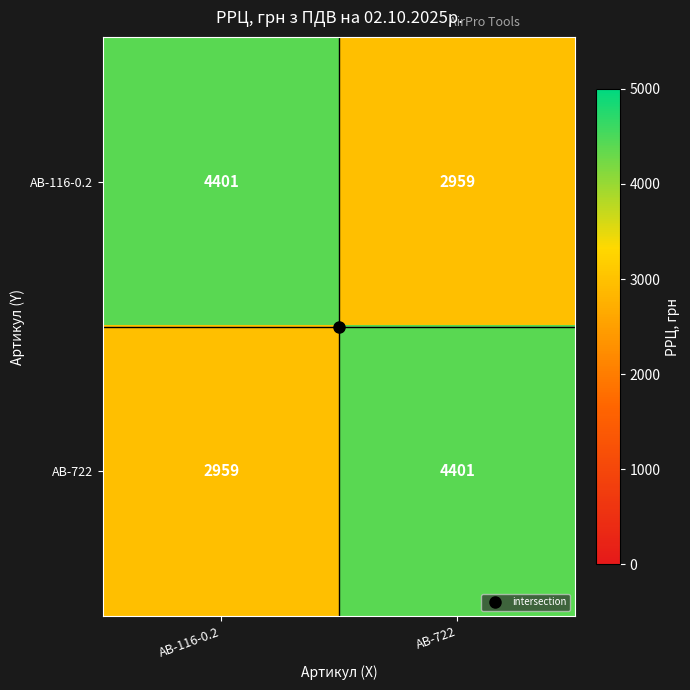

How many data points does each series have?

2